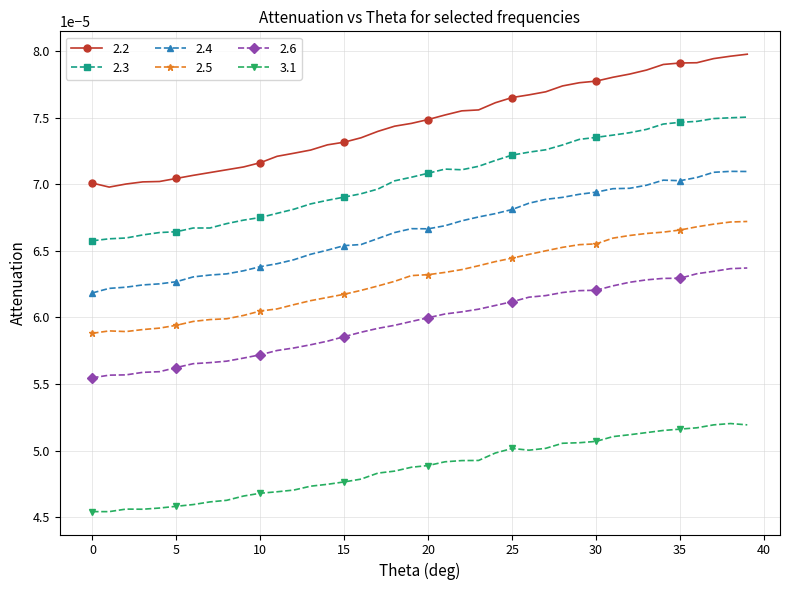

True or false: 2.4 has more than 0 interior local peaks.

True